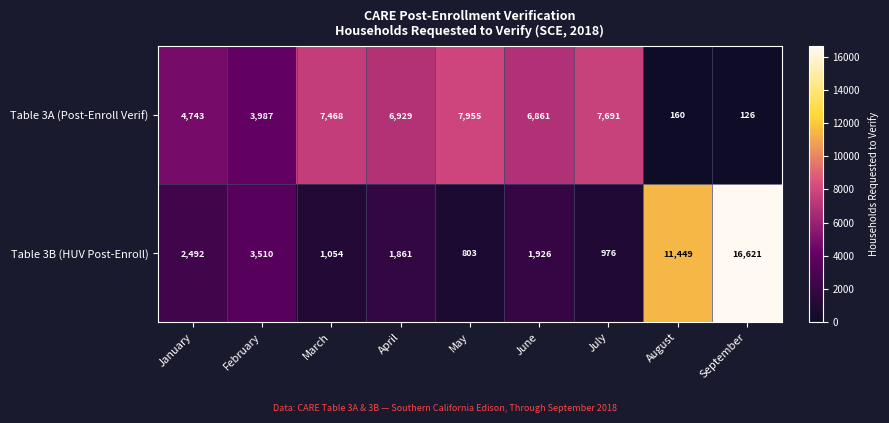

What is the difference between the second highest and second lowest values in the Table 3A (Post-Enroll Verif) series?

7531